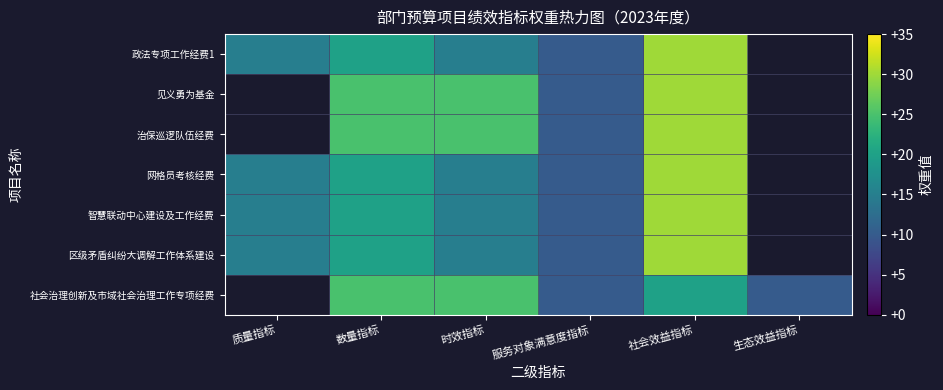

What is the spread (max minus min) of values at 数量指标?

5.0